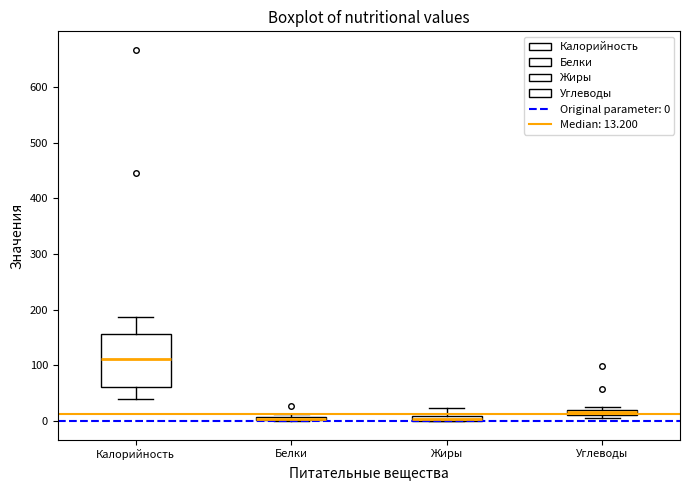

Which box's median line is the highest?

Калорийность